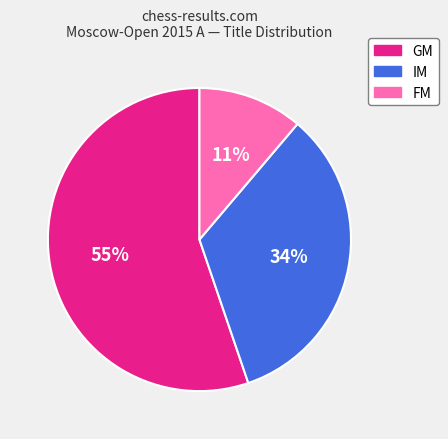

Rank the categories by value from highest to lowest.

GM, IM, FM